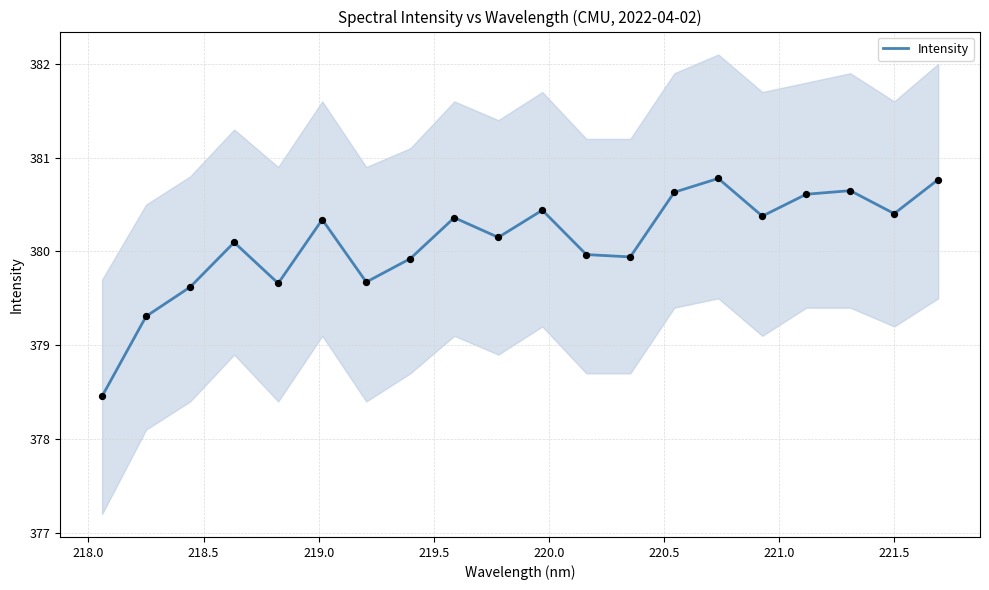

What is the minimum value for Intensity?

378.5